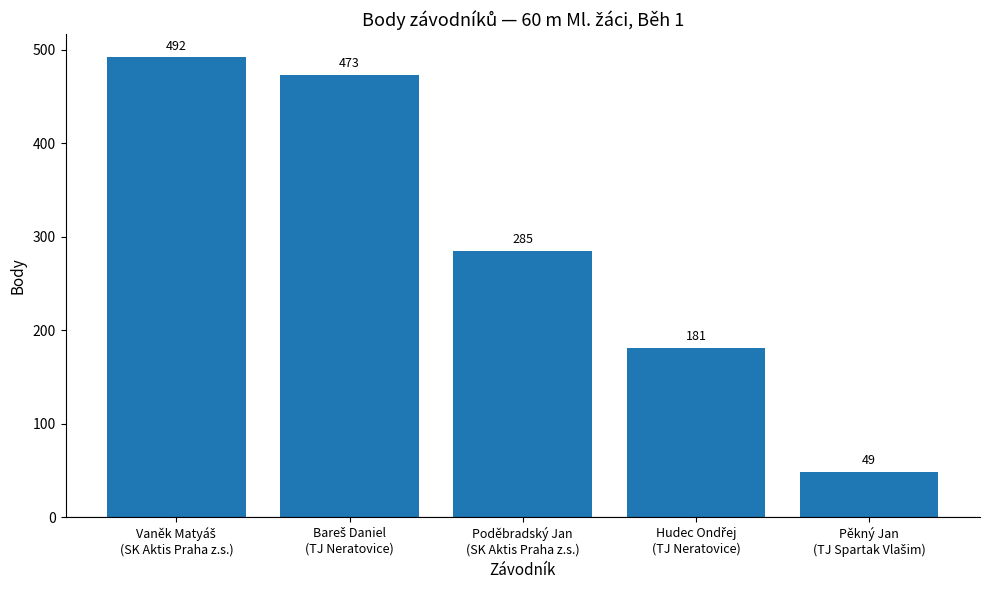

What is the difference between the maximum and minimum values?

443